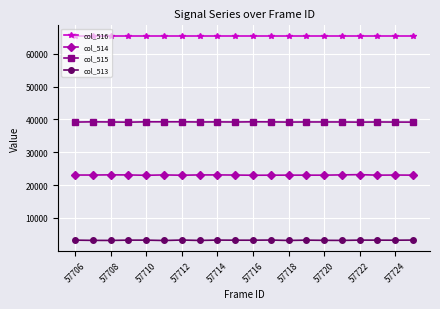

True or false: col_513 and col_514 intersect in this chart.

False